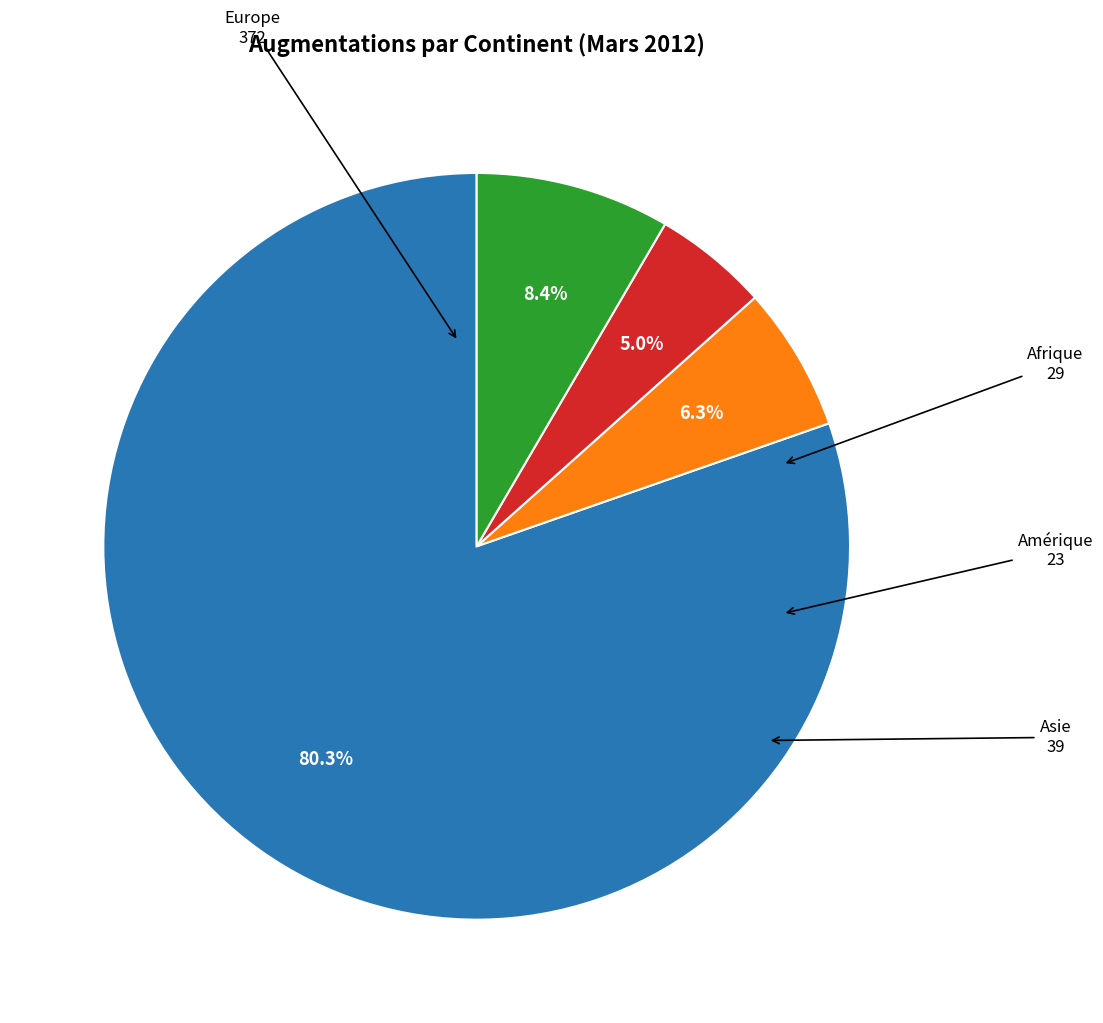

What percentage is NOT represented by Asie?

91.6%